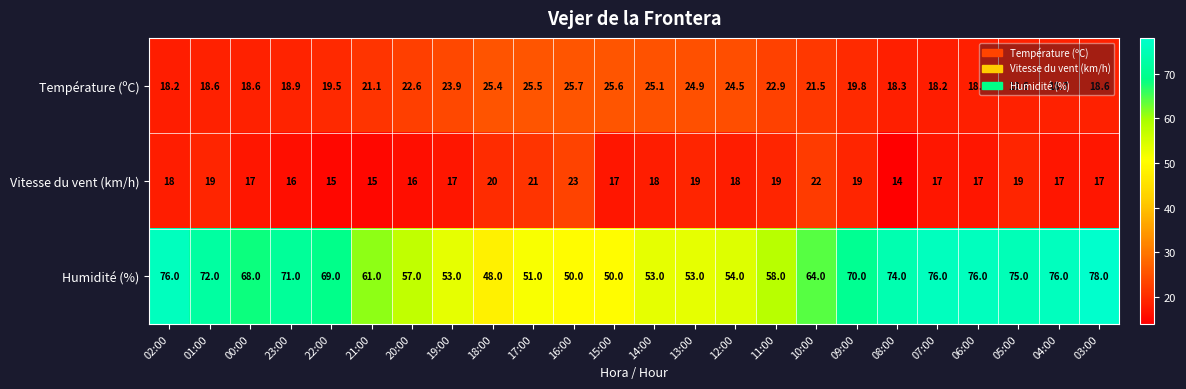

Which series has the widest spread of values?

Humidité (%)